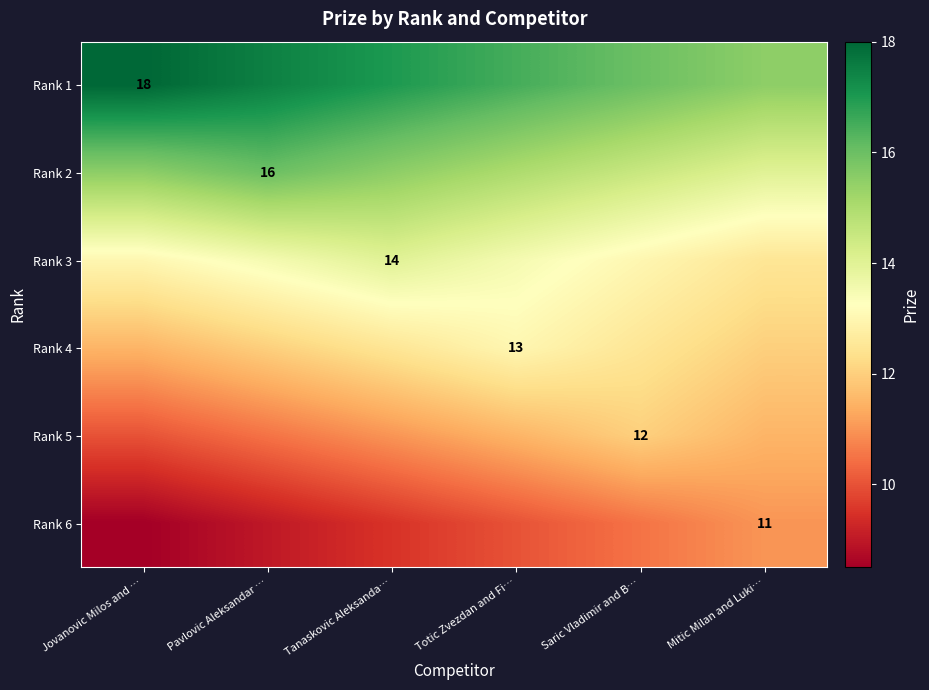

The Rank 5 series shows 4.7 at Saric Vladimir and B…. True or false?

False